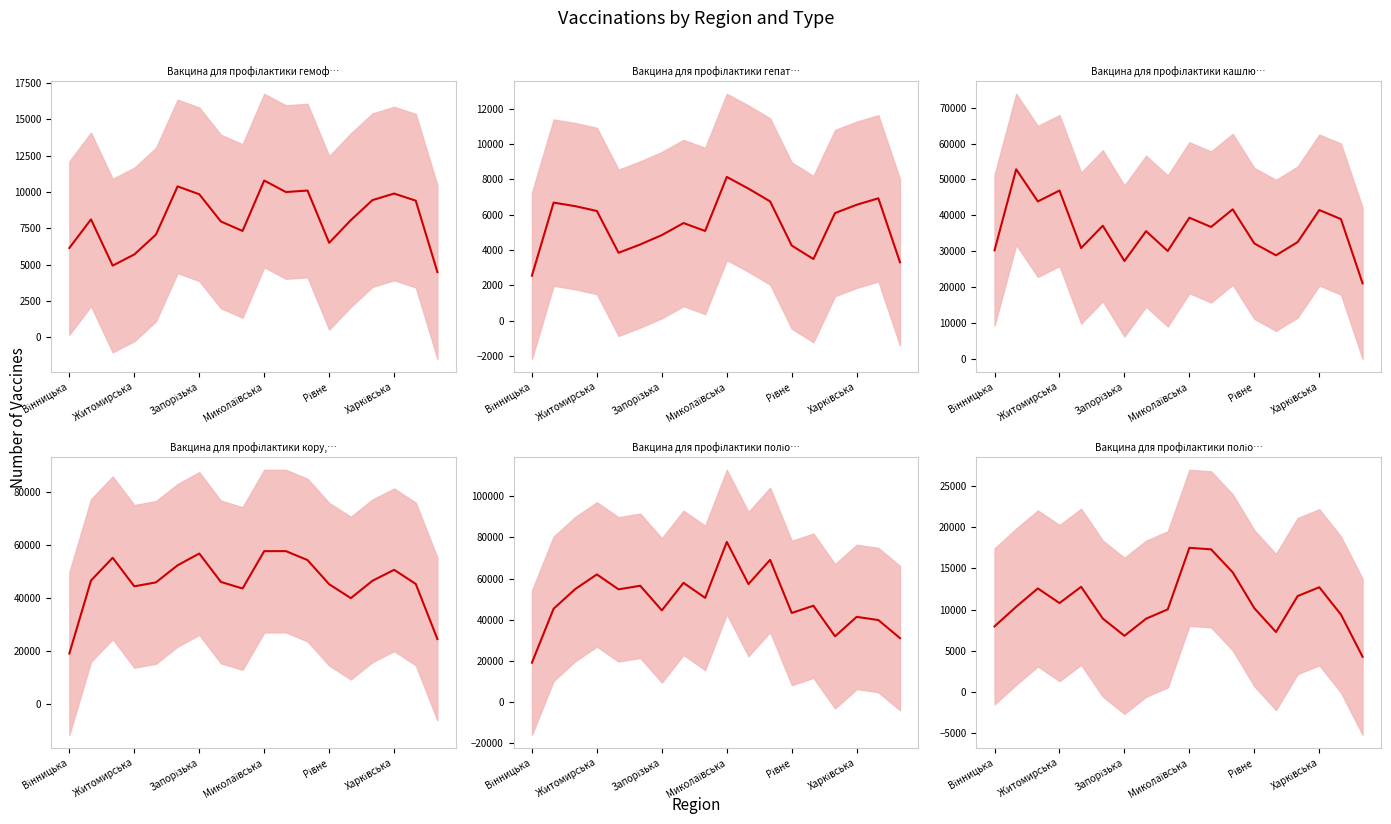

Is it true that Вакцина для профілактики поліомієліту (… (mean) equals 9968.8 at Житомирська?

False